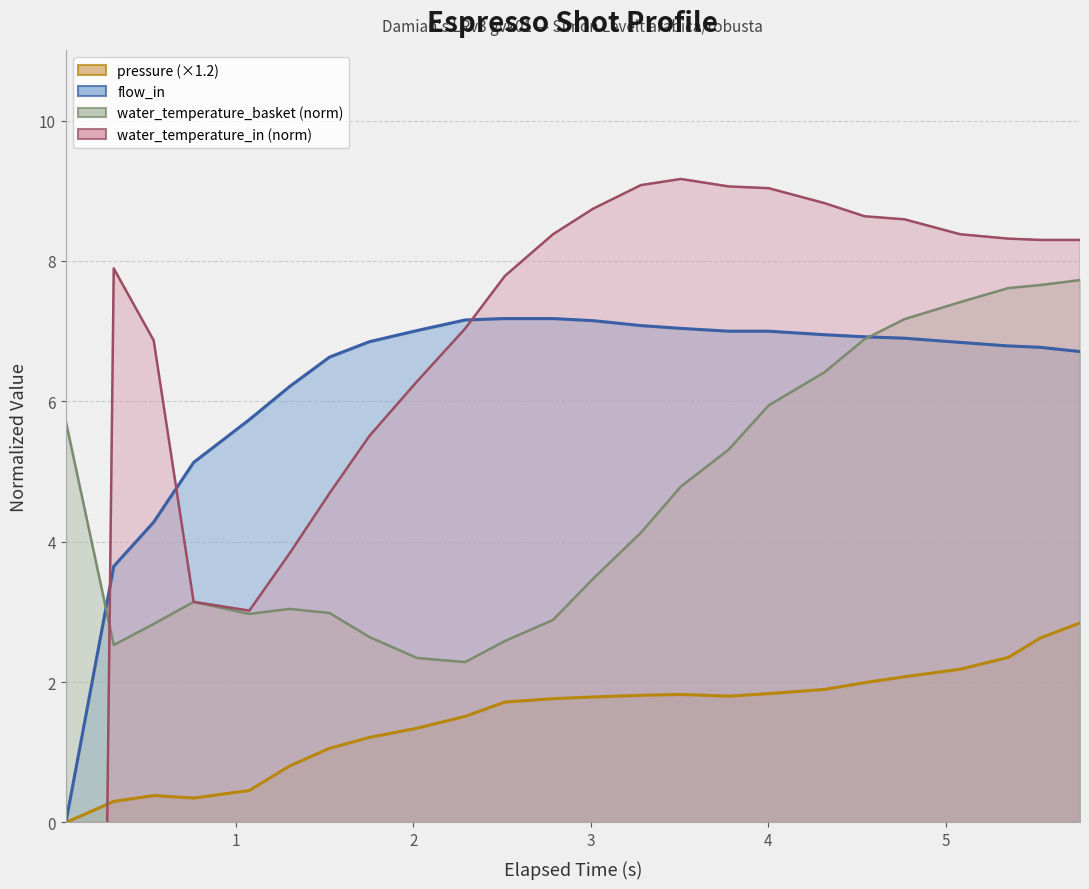

Does the chart have visible grid lines?

Yes